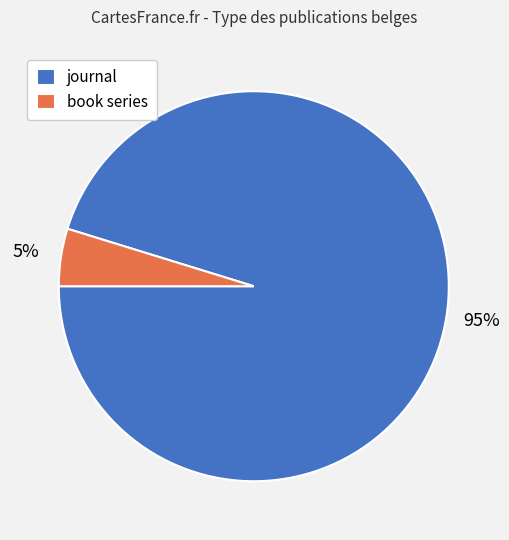

To the nearest percent, what is the combined percentage of journal and book series?

100%